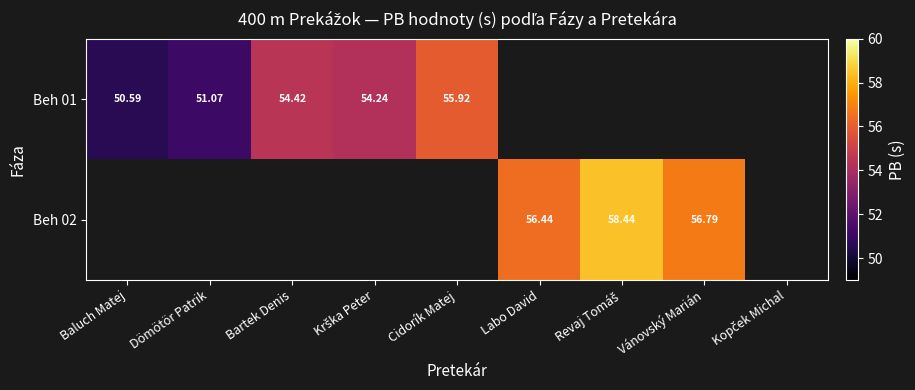

Is the value of Beh 01 at Bartek Denis greater than the value of Beh 02 at Bartek Denis?

No